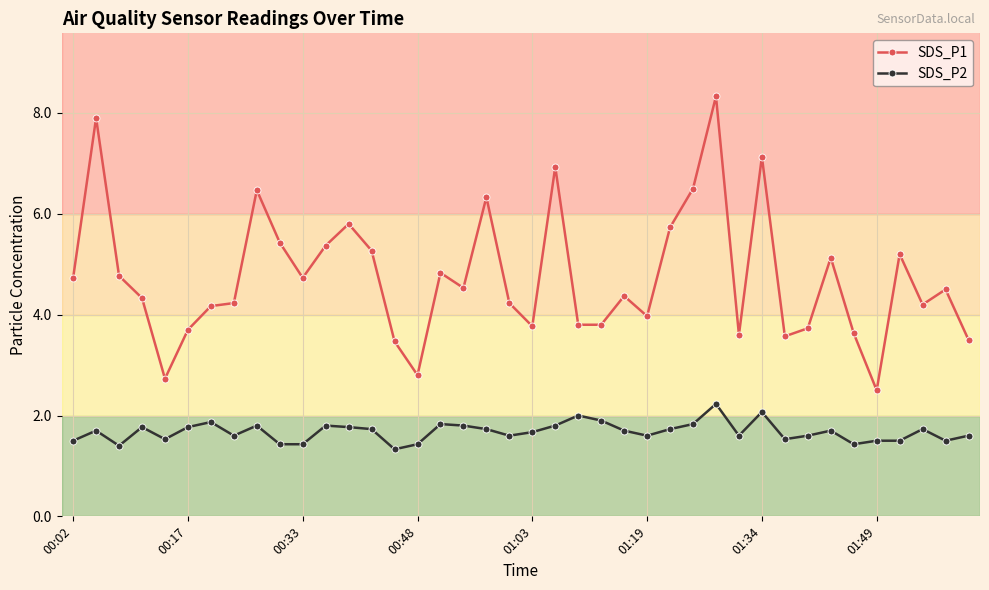

True or false: SDS_P2 has more than 2 points higher than both neighbors.

True